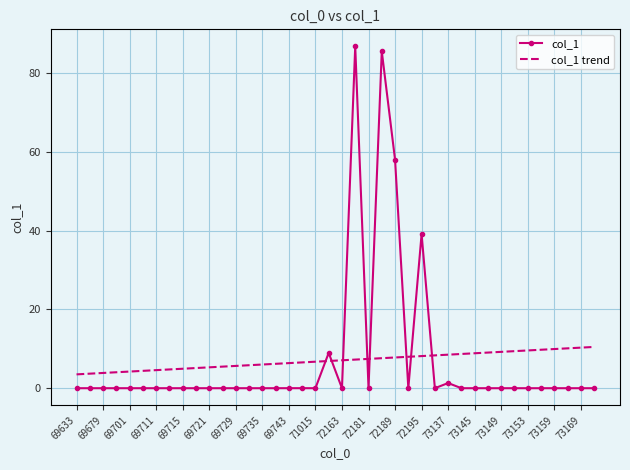

List the series in order of their peak value, highest first.

col_1, col_1 trend